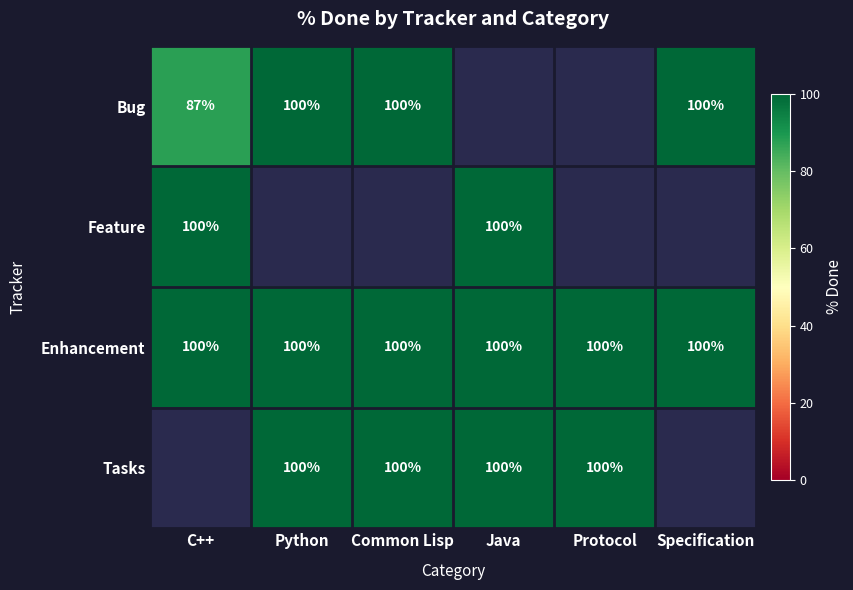

Is it true that Tasks equals 170.7 at Java?

False